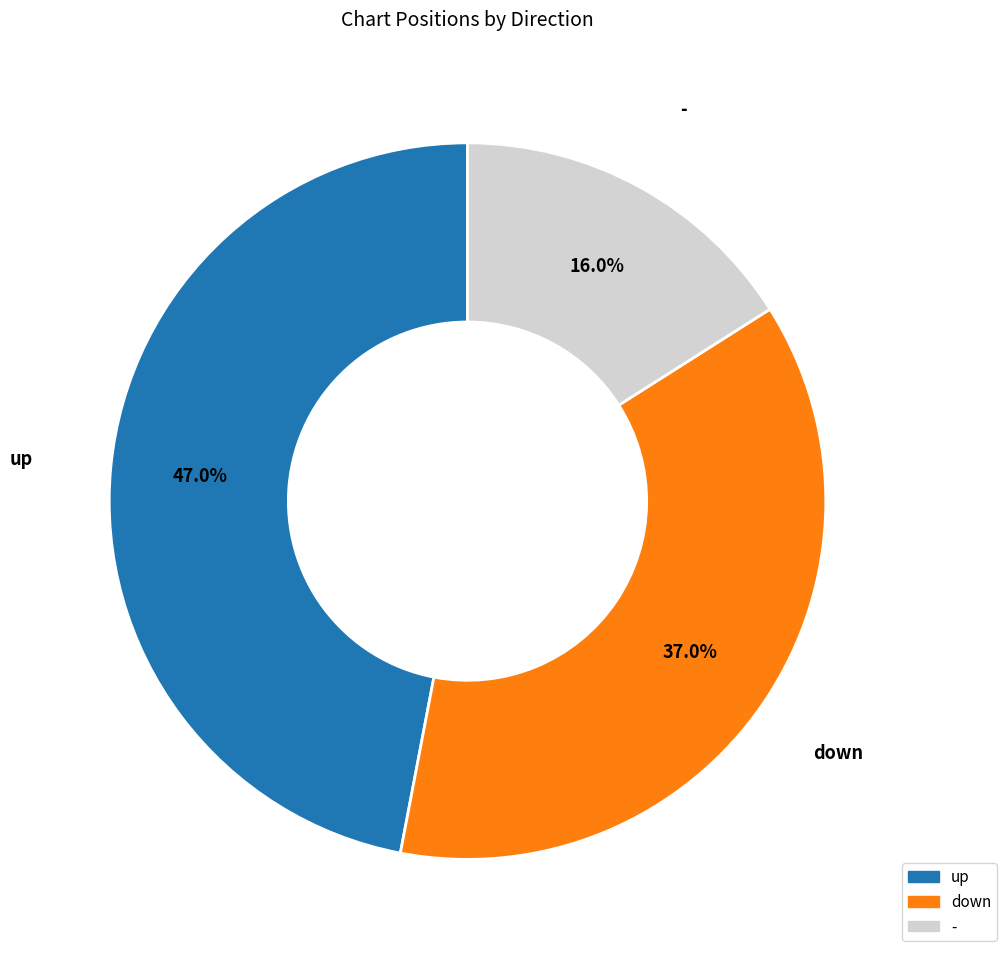

Is it true that up is 33% of the pie?

False